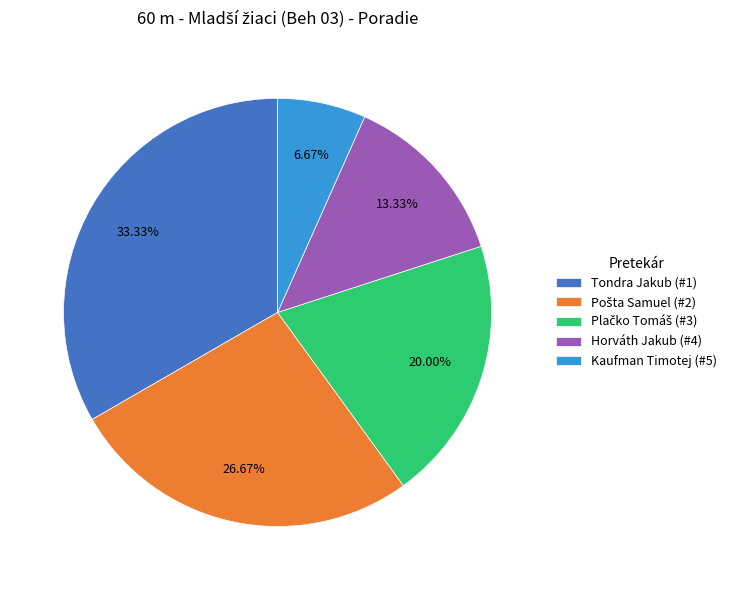

To the nearest percent, what is the difference between the largest and smallest slice percentages?

27%